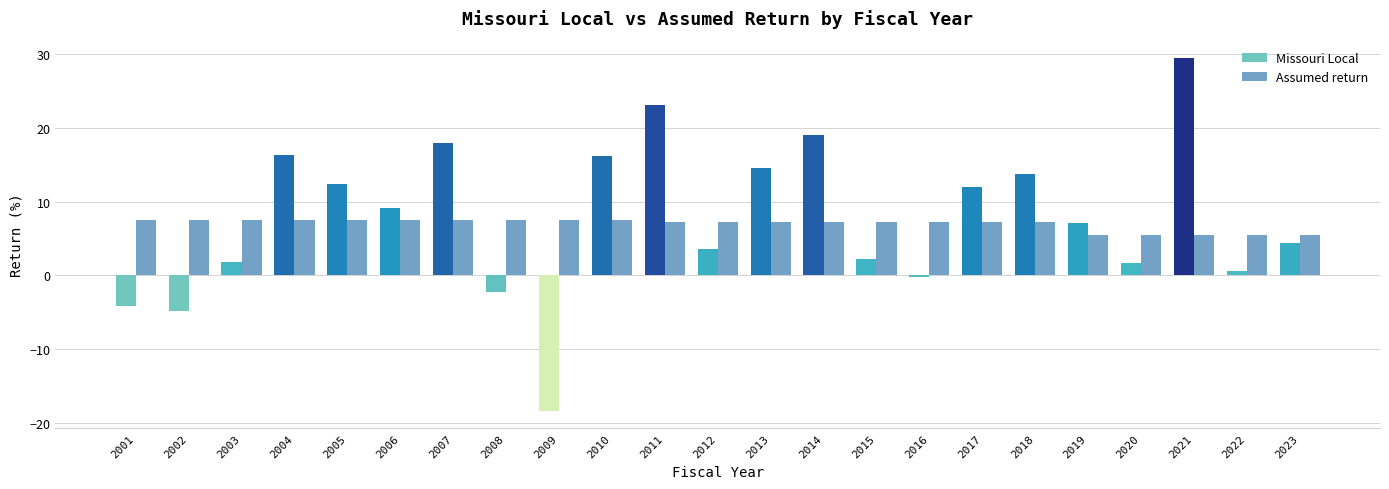

What is the average value of the Assumed return series?

7.0